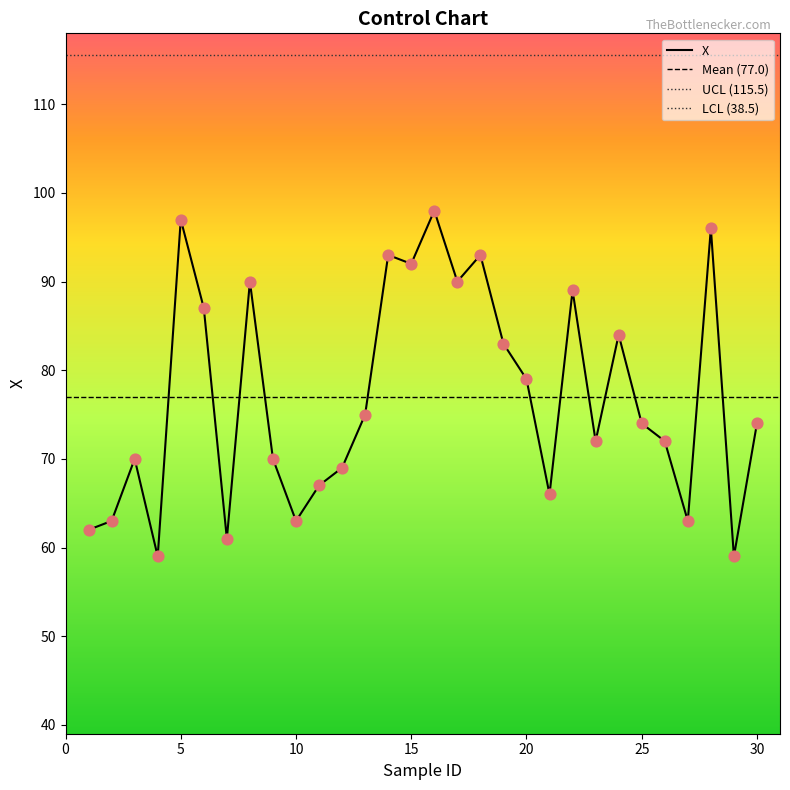

What is the change in value from 24 to 30?

-10